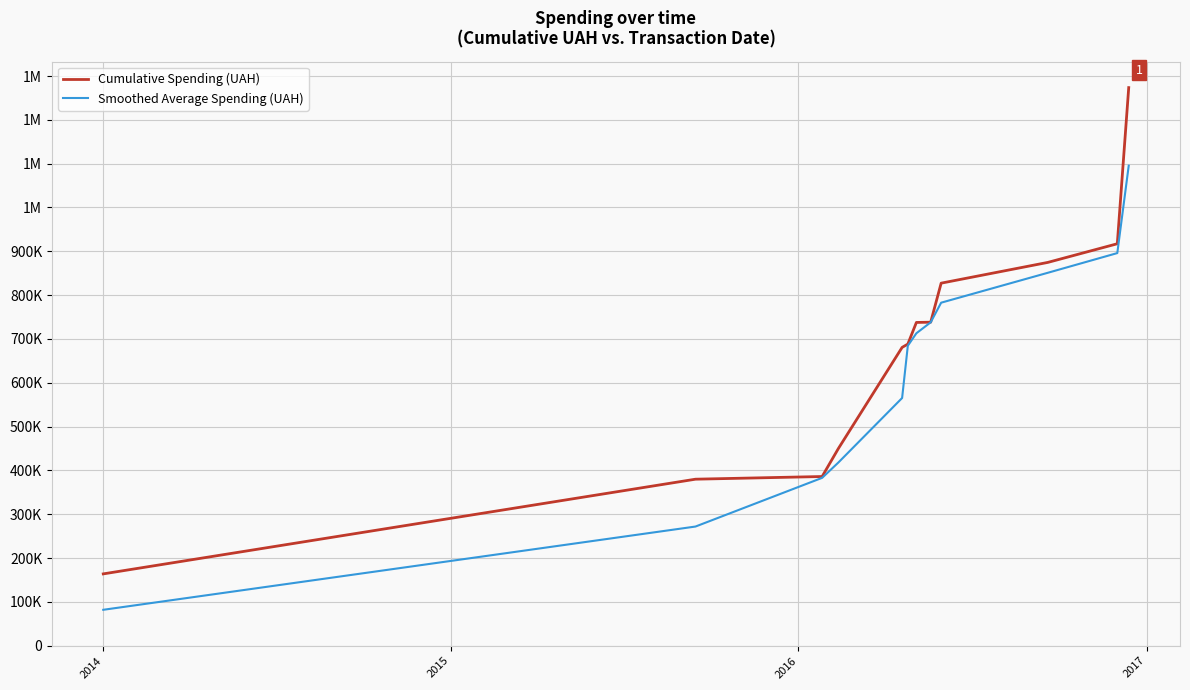

What are all the series names shown in the legend?

Cumulative Spending (UAH), Smoothed Average Spending (UAH)